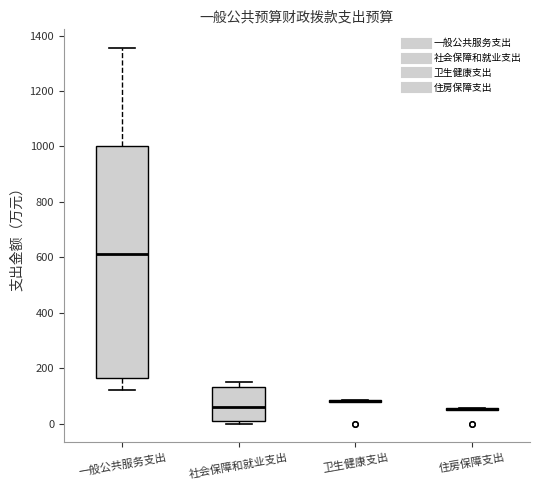

Reading left to right, transcribe this box plot: for each box, give where its median line is, the range the box spans, and where its two whiskers end, as read against the y-axis. The values are not printed on the chart, so give them approximately, as read against the axis.

一般公共服务支出: median 620, box 160 to 1000, whiskers 120 to 1360
社会保障和就业支出: median 60, box 0 to 140, whiskers 0 (just below the box's lower edge) to 160
卫生健康支出: box collapsed to a line at 80, whiskers 80 to 80
住房保障支出: box collapsed to a line at 60, whiskers 40 to 60